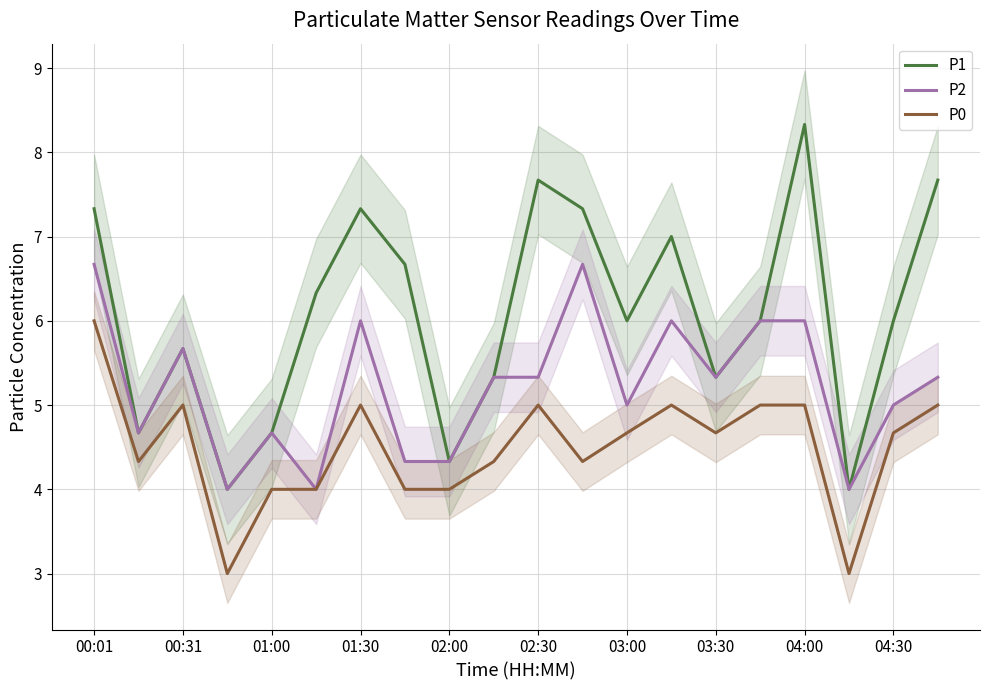

Which category has the highest value in the P2 series?

00:01